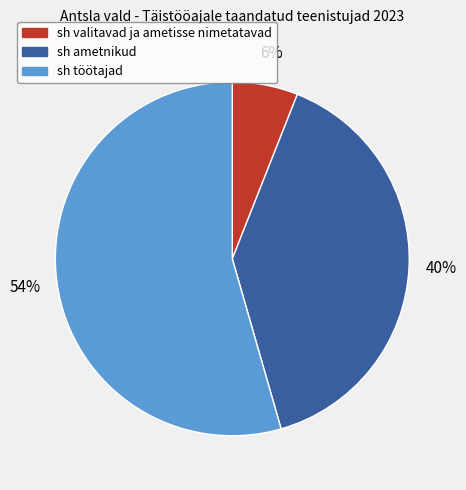

To the nearest percent, what is the average slice percentage?

33%